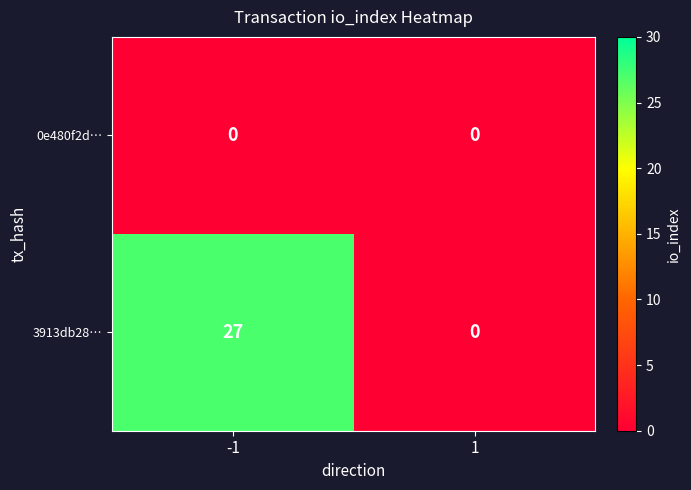

Between -1 and 1, which series saw the biggest shift?

3913db28…